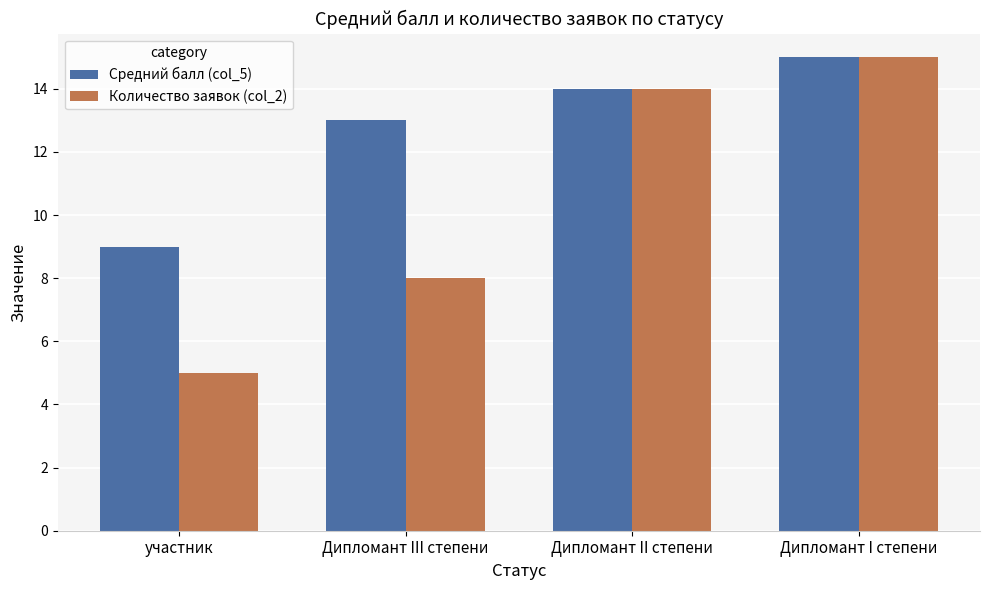

Is it true that Количество заявок (col_2) equals 8 at Дипломант III степени?

True